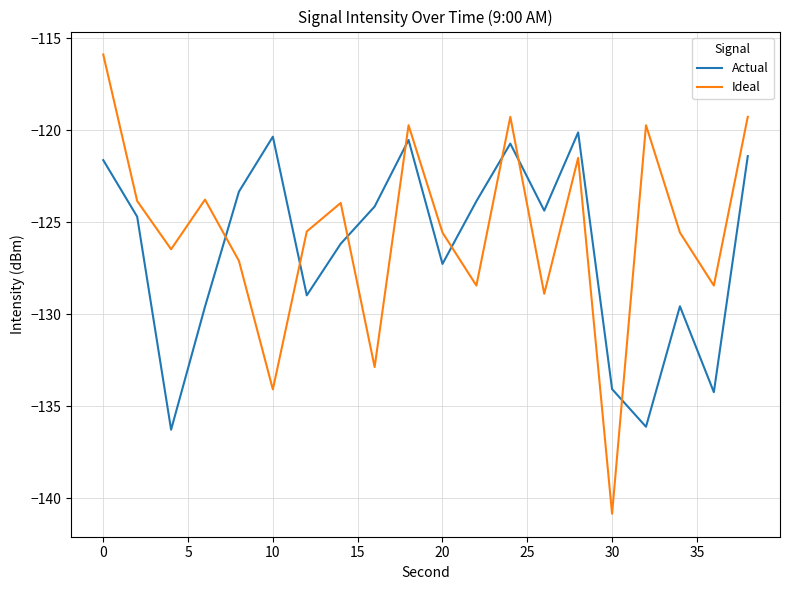

What is the minimum value for Actual?

-136.3